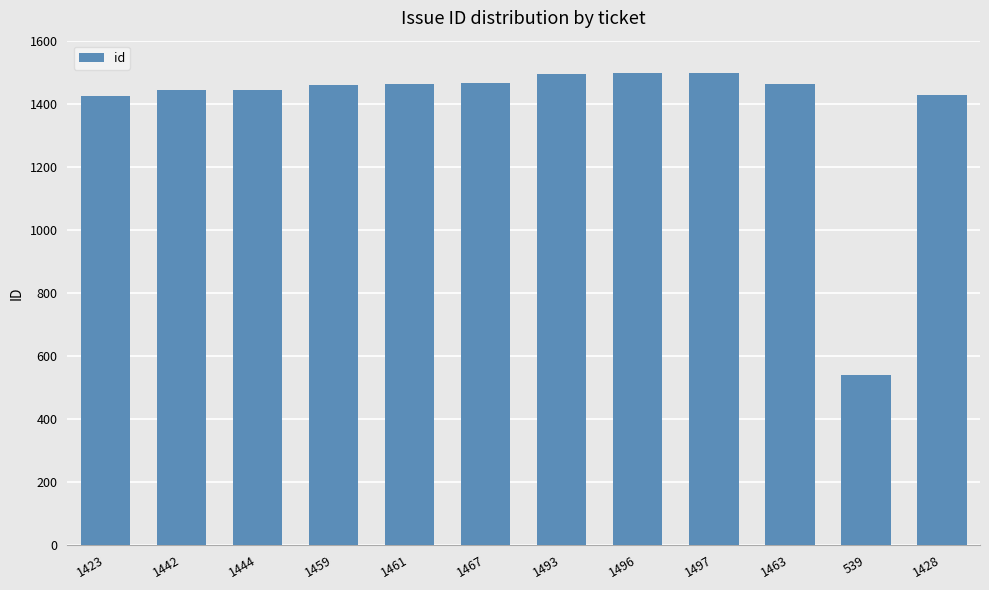

Which category has the lowest value across all series?

539